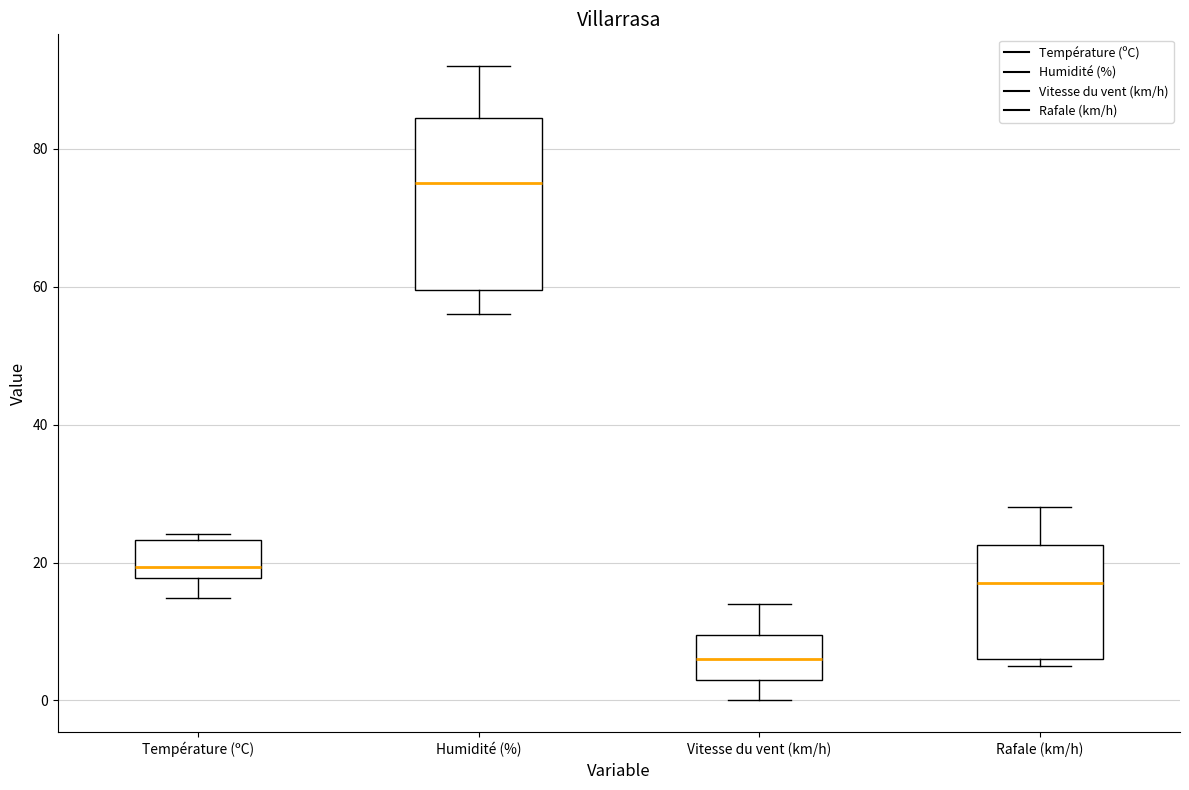

Reading left to right, read every box against the y-axis: the position of its median line, the range the box covers, and the ends of its whiskers. The values are not printed on the chart, so give them approximately, as read against the axis.

Température (ºC): median 20, box 18 to 24, whiskers 14 to 24 (just above the box's upper edge)
Humidité (%): median 76, box 60 to 84, whiskers 56 to 92
Vitesse du vent (km/h): median 6, box 4 to 10, whiskers 0 to 14
Rafale (km/h): median 18, box 6 to 22, whiskers 6 (just below the box's lower edge) to 28